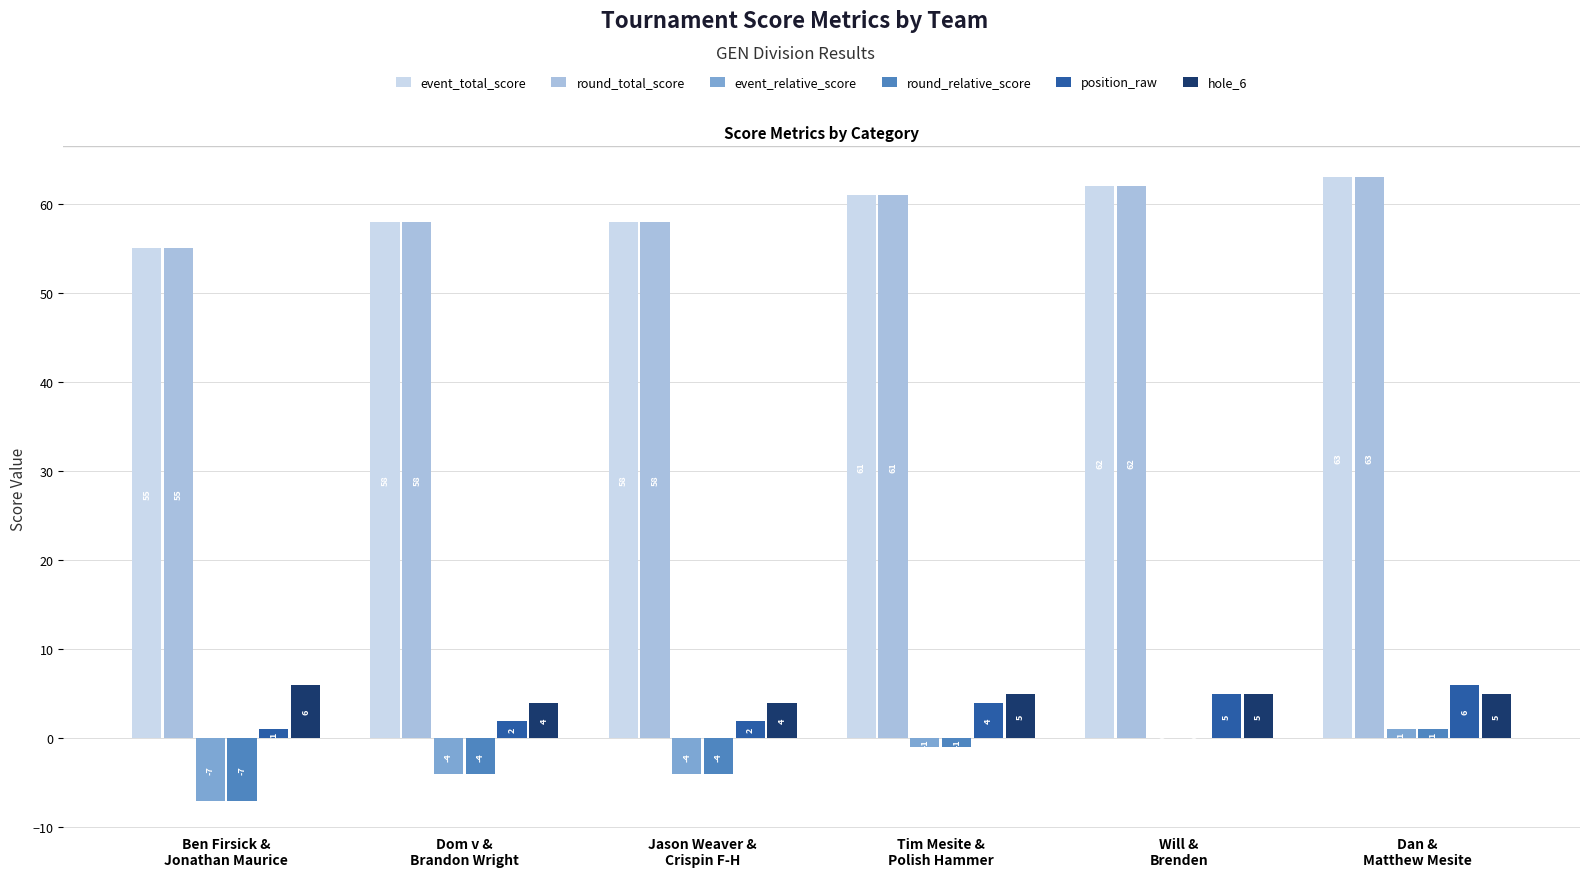

What is the sum of all position_raw values?

20